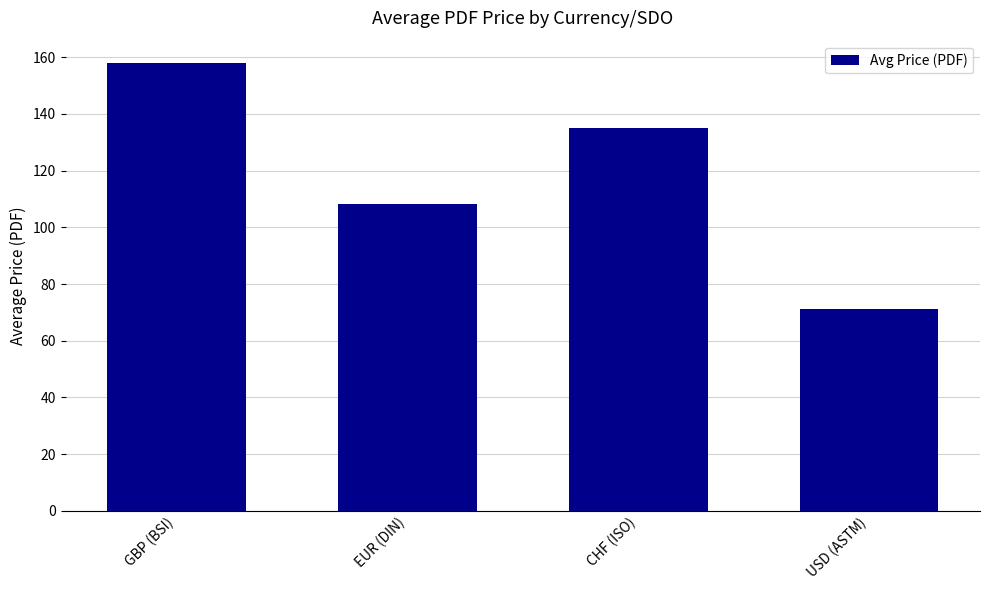

How many data points are less than 134?

2